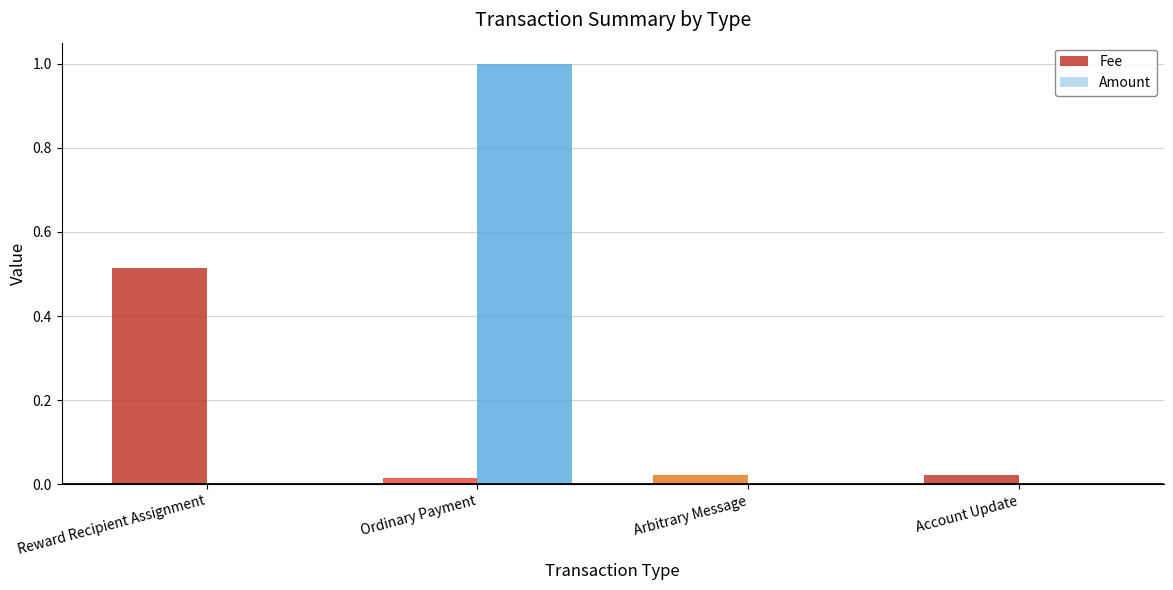

Is the value of Fee at Reward Recipient Assignment greater than the value of Amount at Ordinary Payment?

No